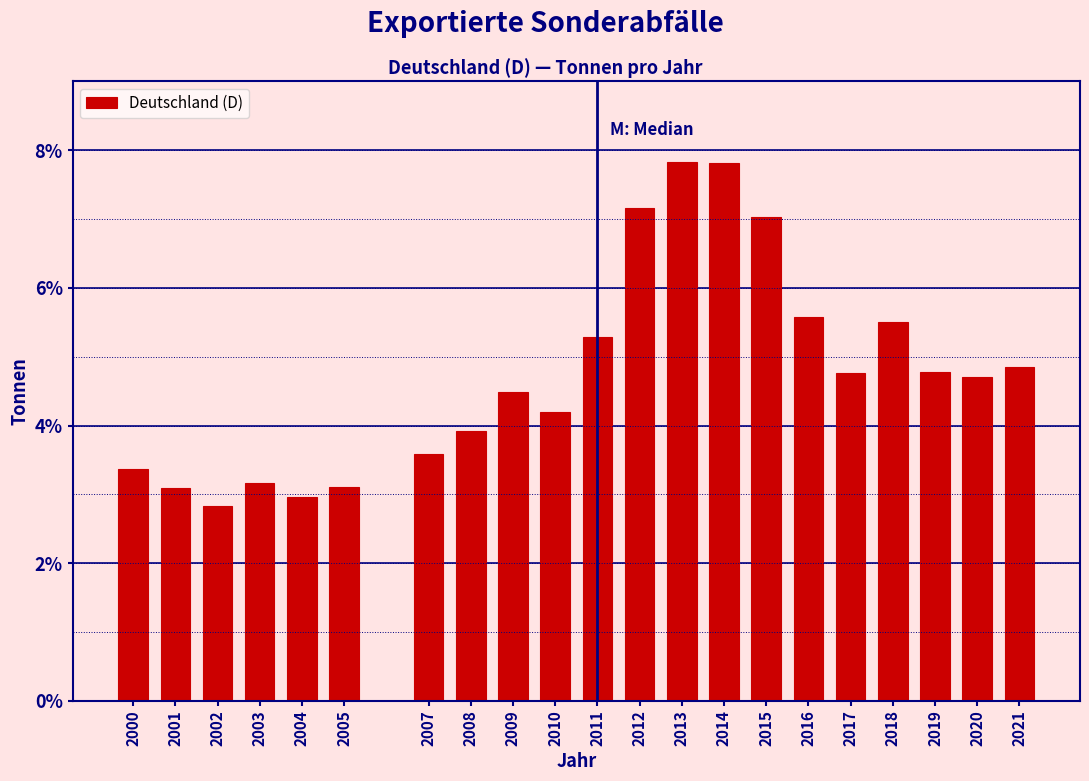

Reading left to right, transcribe all the data shown in this chart.

3.4	3.1	2.8	3.2	3.0	3.1	3.6	3.9	4.5	4.2	5.3	7.2	7.8	7.8	7.0	5.6	4.8	5.5	4.8	4.7	4.8